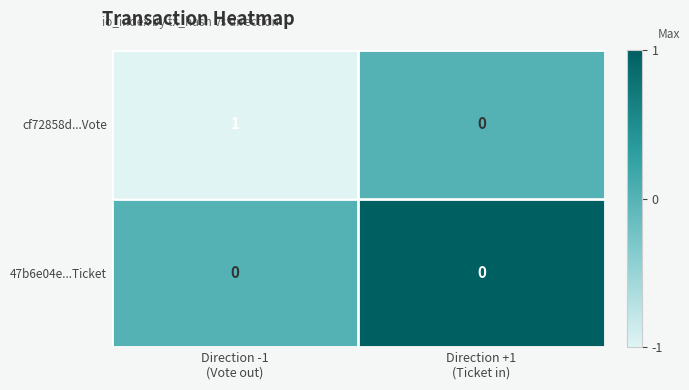

Which series has the largest range (max minus min)?

cf72858d...Vote